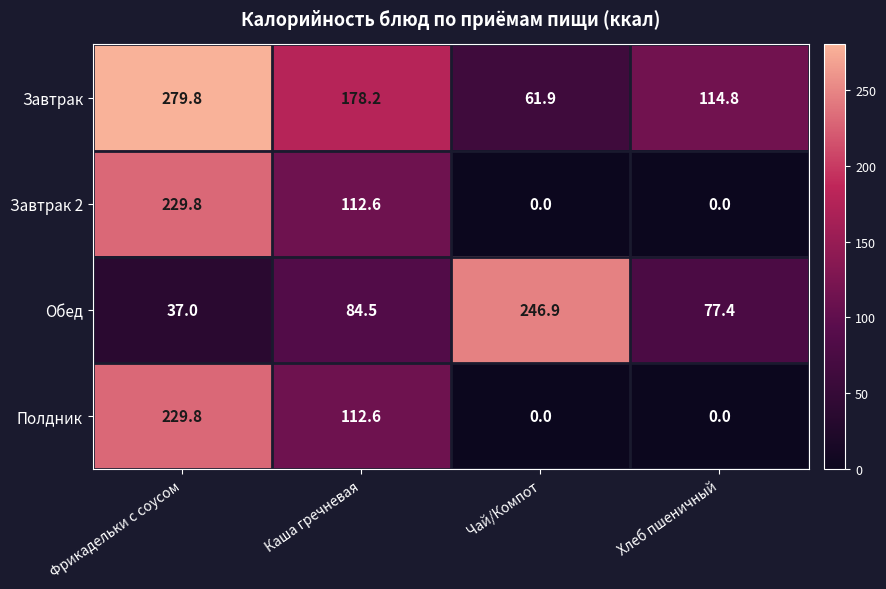

What is the sum of all Обед values?

445.8